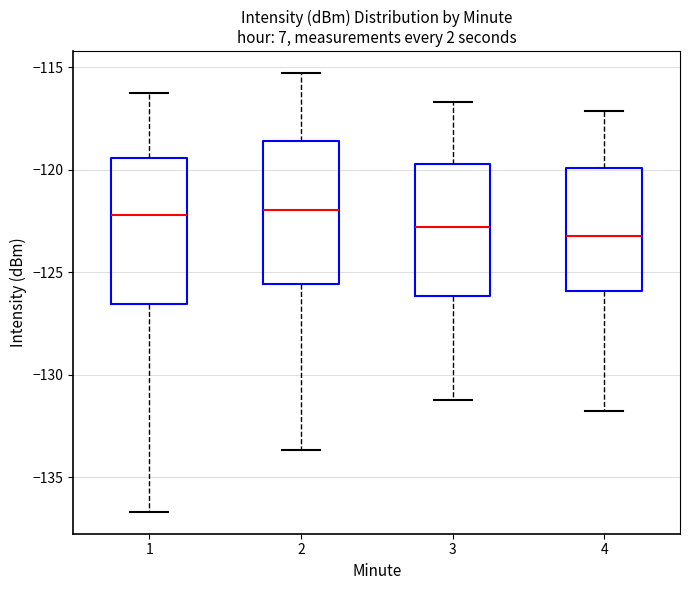

Reading left to right, transcribe this box plot: for each box, give where its median line is, the range the box spans, and where its two whiskers end, as read against the y-axis. The values are not printed on the chart, so give them approximately, as read against the axis.

1: median -122.0, box -126.5 to -119.5, whiskers -136.5 to -116.0
2: median -122.0, box -125.5 to -118.5, whiskers -133.5 to -115.5
3: median -123.0, box -126.0 to -119.5, whiskers -131.0 to -116.5
4: median -123.0, box -126.0 to -120.0, whiskers -132.0 to -117.0